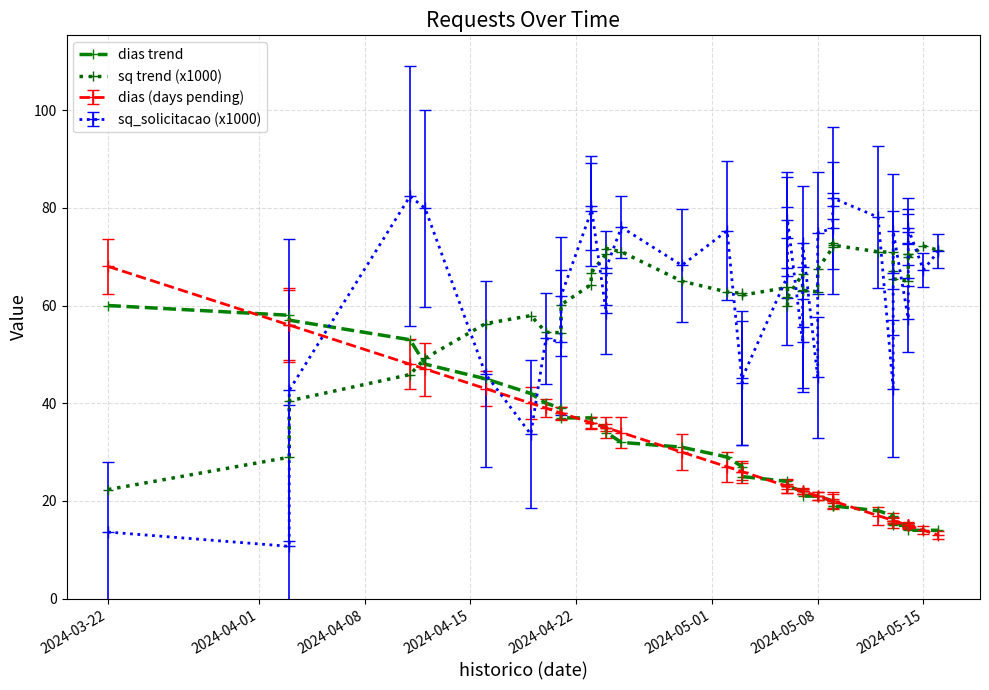

Which category has the highest value in the dias trend series?

2024-03-22